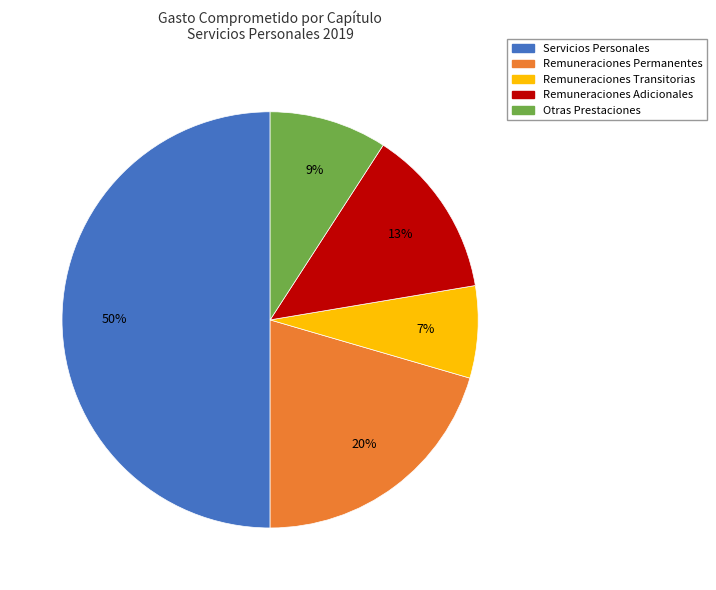

To the nearest percent, what is the difference between the largest and smallest slice percentages?

43%